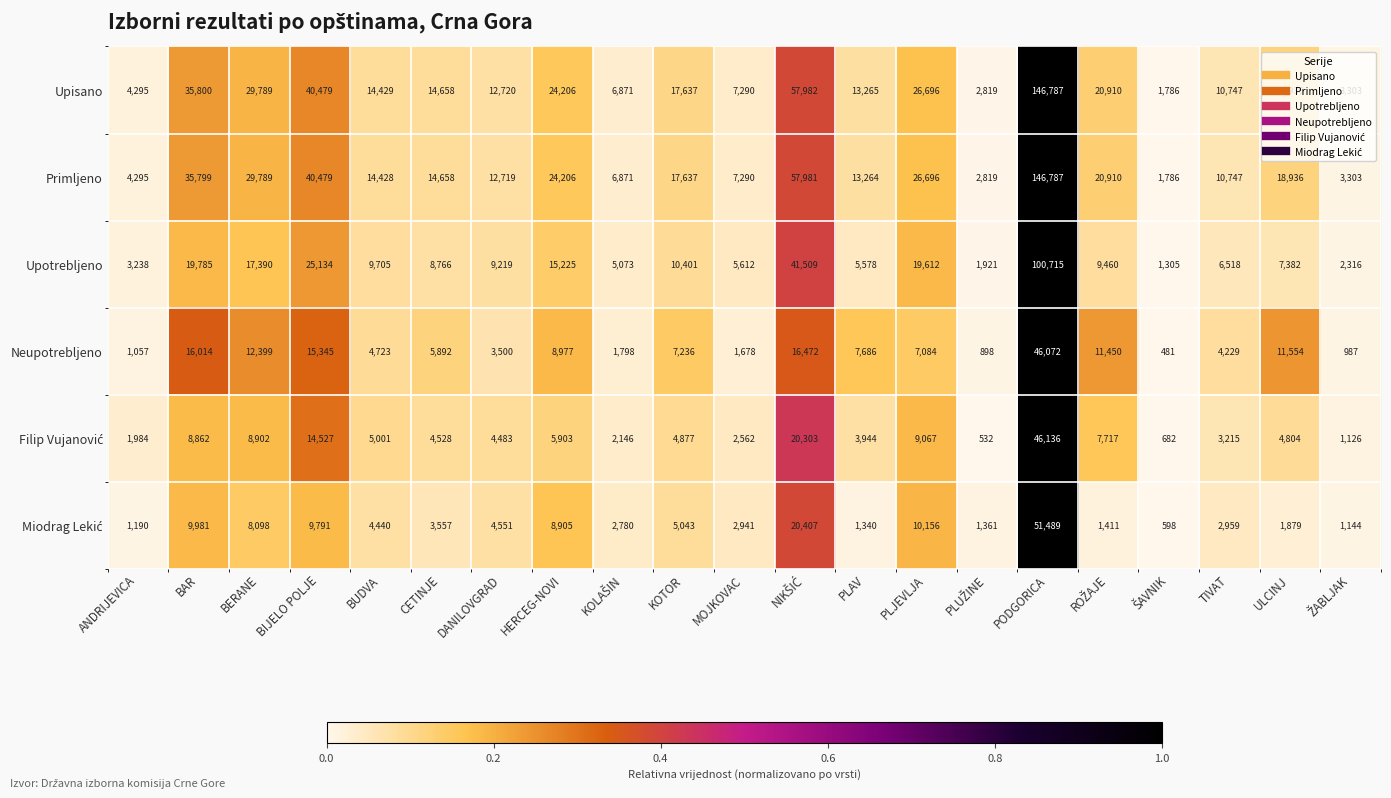

At which label does Primljeno first exceed 14658?

BAR